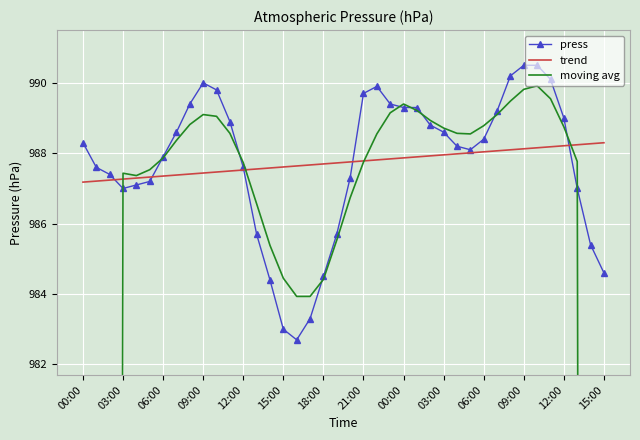

Is this an area chart (filled region under the line)?

No